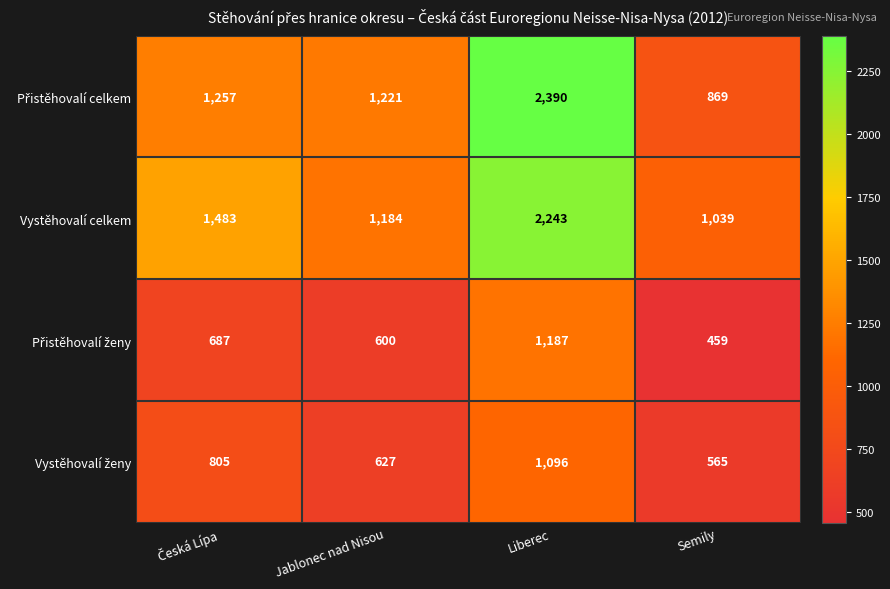

At how many categories does at least one series exceed 1459?

2